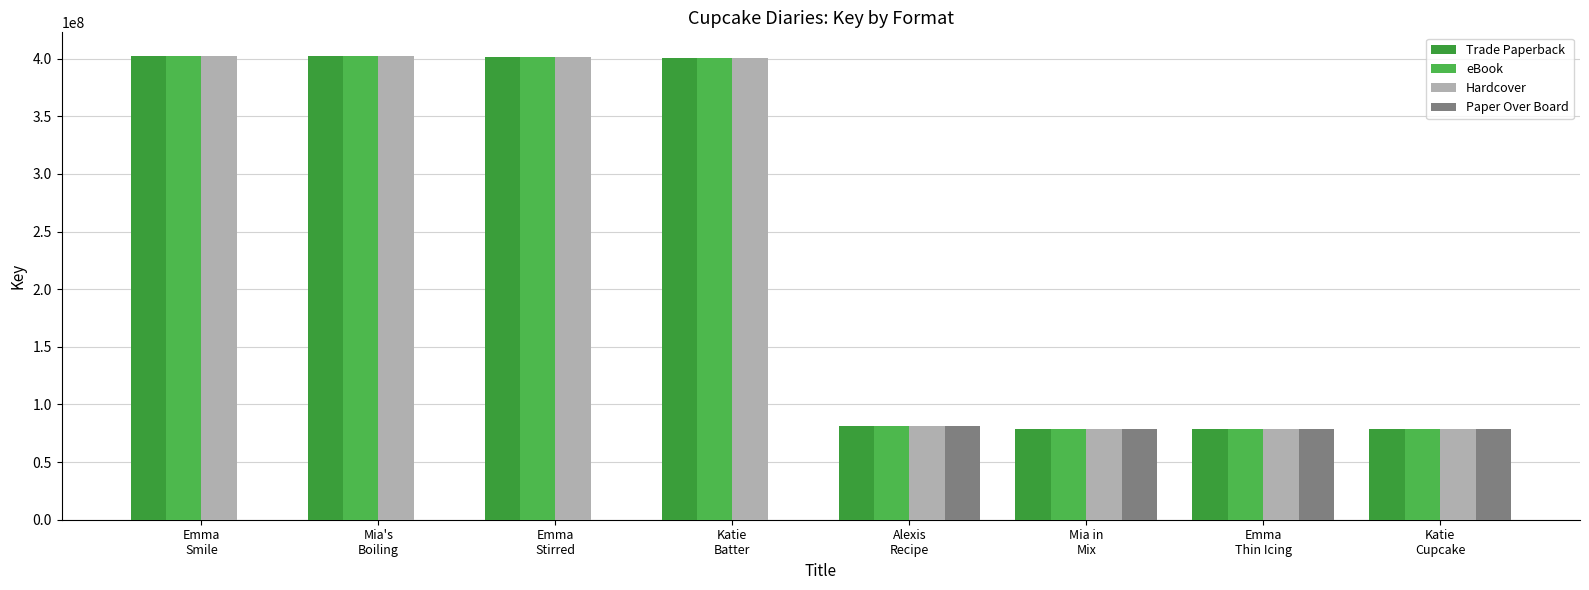

What is the average value of the Hardcover series?

240545363